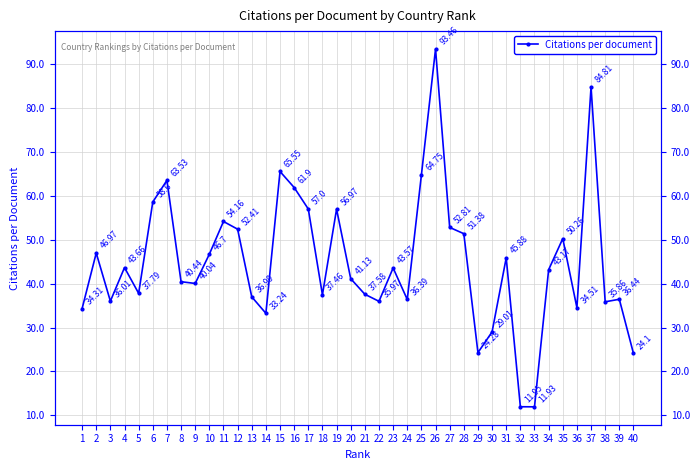

The value at 37 is 45.4. True or false?

False